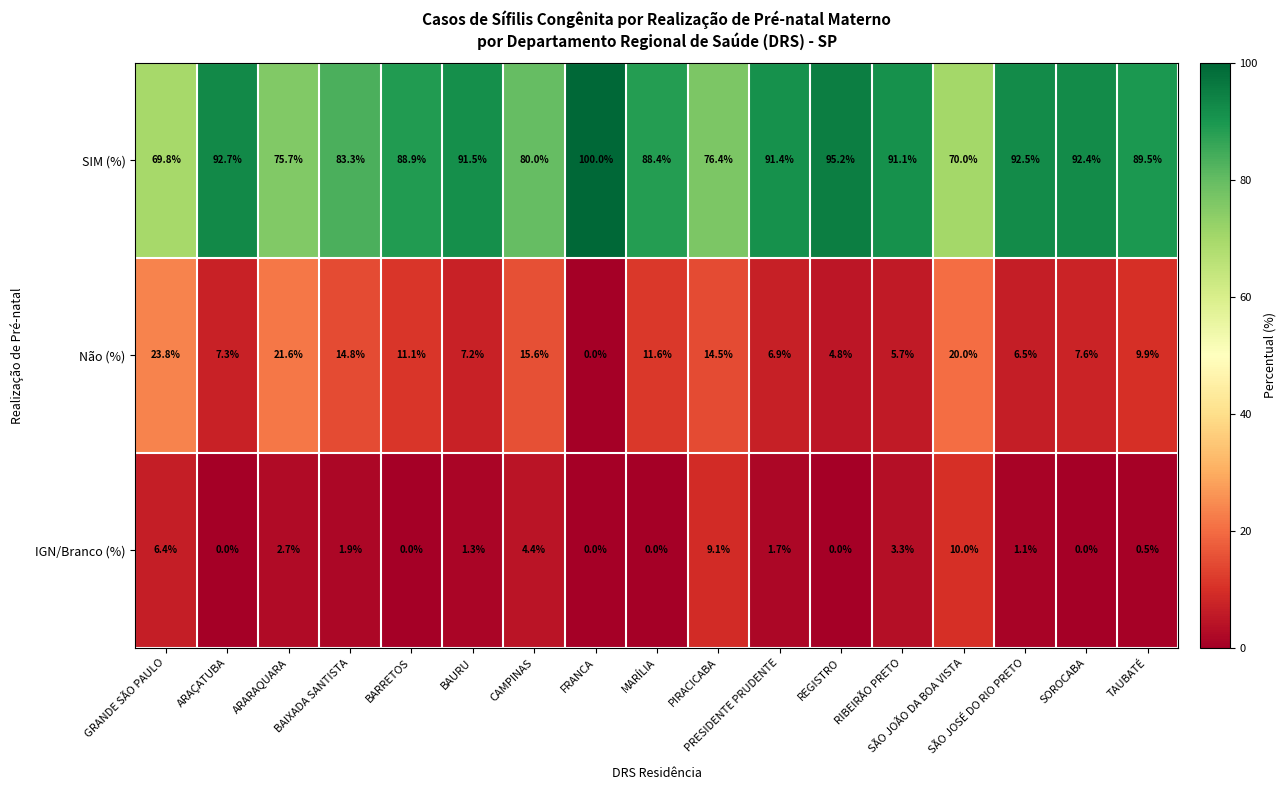

What is the sum of all IGN/Branco (%) values?

42.4